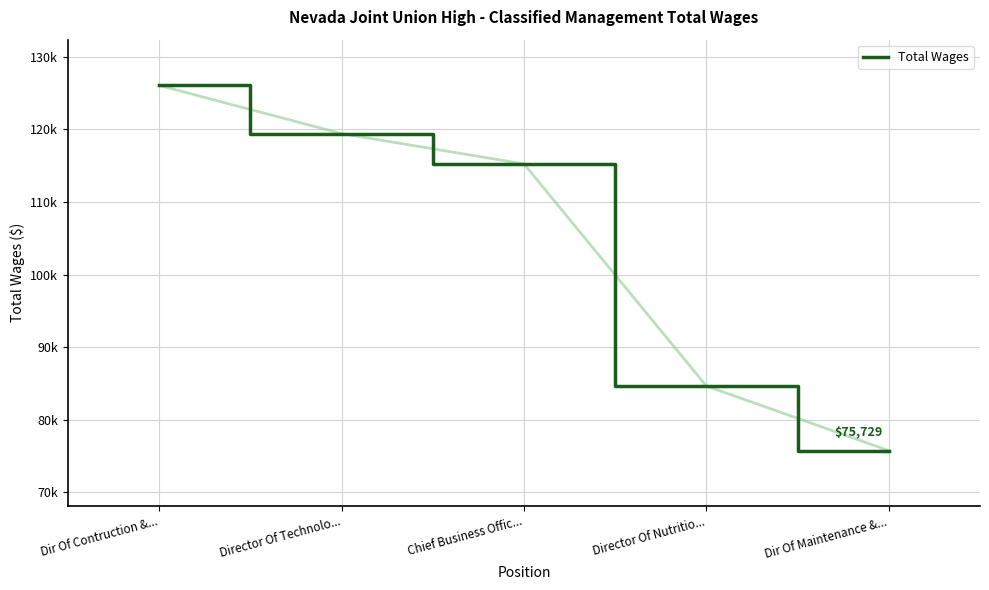

Reading right to left, what are all the values shown in this chart?

75729	84634	115241	119422	126066